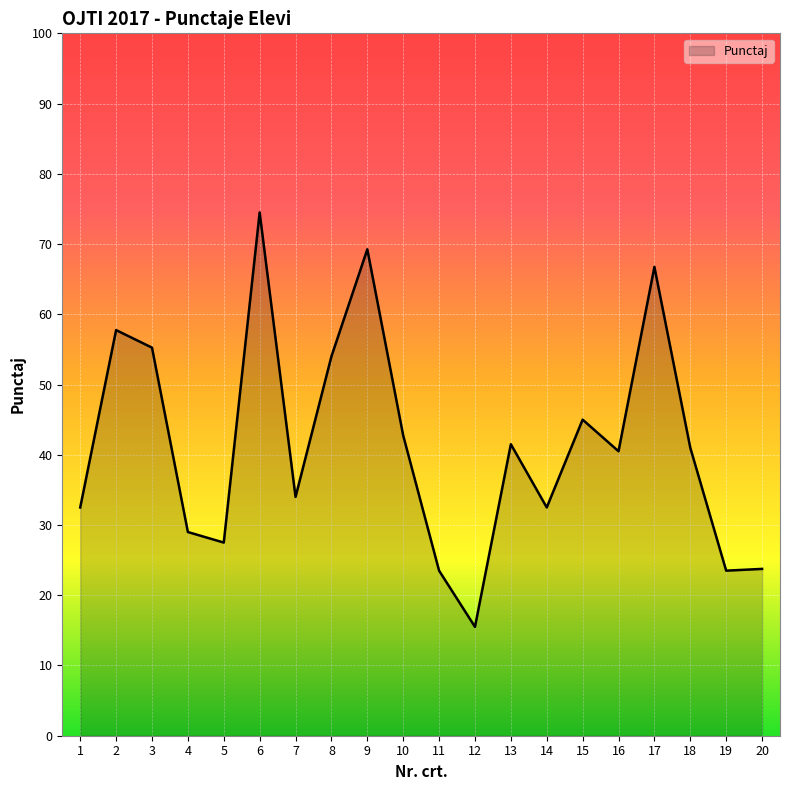

At which category does the data reach its first local valley?

5